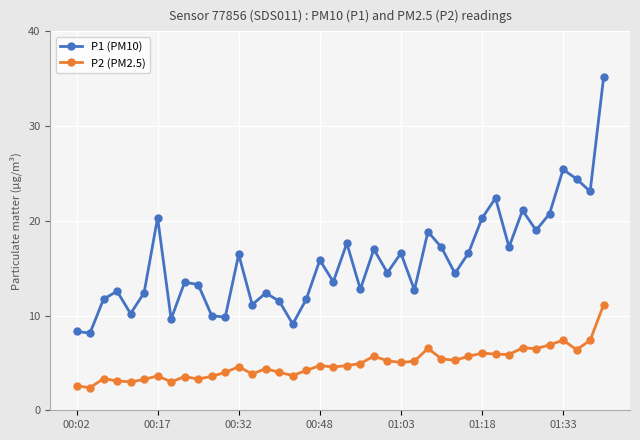

True or false: P1 (PM10) and P2 (PM2.5) cross at least once.

False